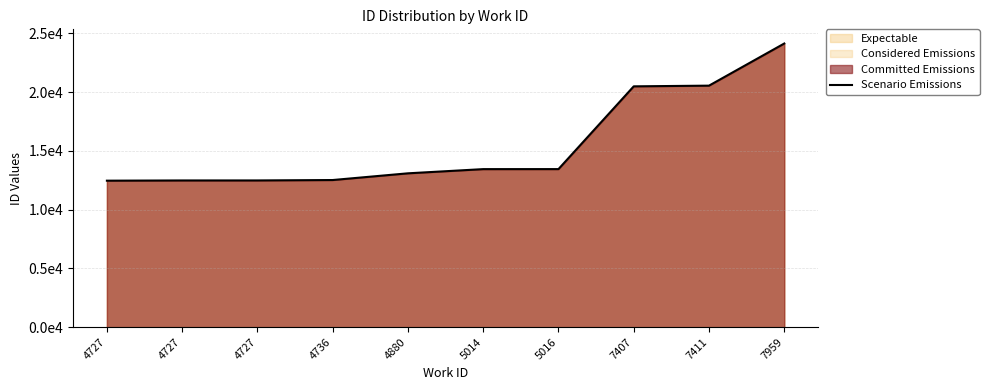

How many data points are above 13450?

4